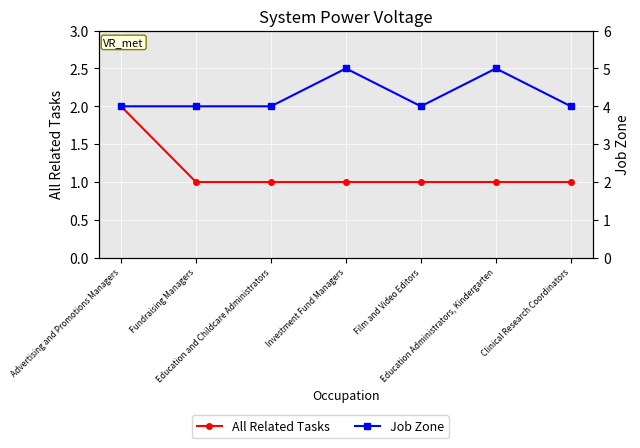

Reading left to right, extract all data points from this chart.

All Related Tasks: Advertising and Promotions Managers=2	Fundraising Managers=1	Education and Childcare Administrators=1	Investment Fund Managers=1	Film and Video Editors=1	Education Administrators, Kindergarten=1	Clinical Research Coordinators=1
Job Zone: Advertising and Promotions Managers=4	Fundraising Managers=4	Education and Childcare Administrators=4	Investment Fund Managers=5	Film and Video Editors=4	Education Administrators, Kindergarten=5	Clinical Research Coordinators=4